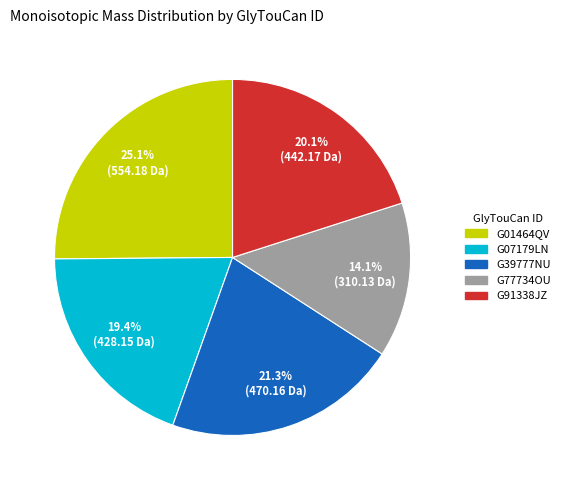

To the nearest percent, what is the combined percentage of G07179LN and G39777NU?

41%